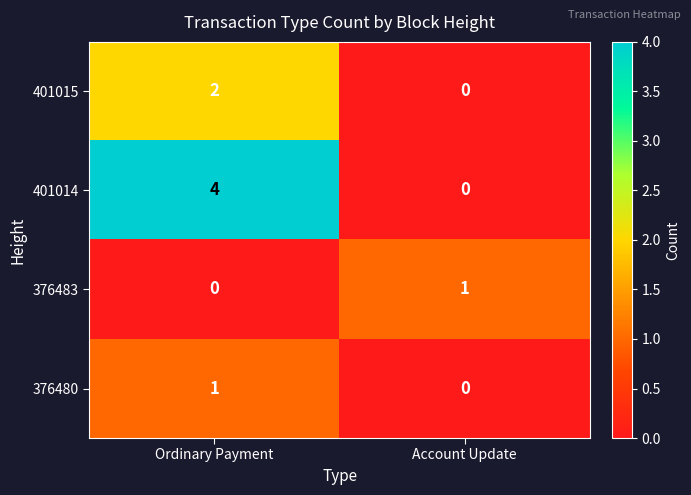

How many distinct data groups are displayed?

4